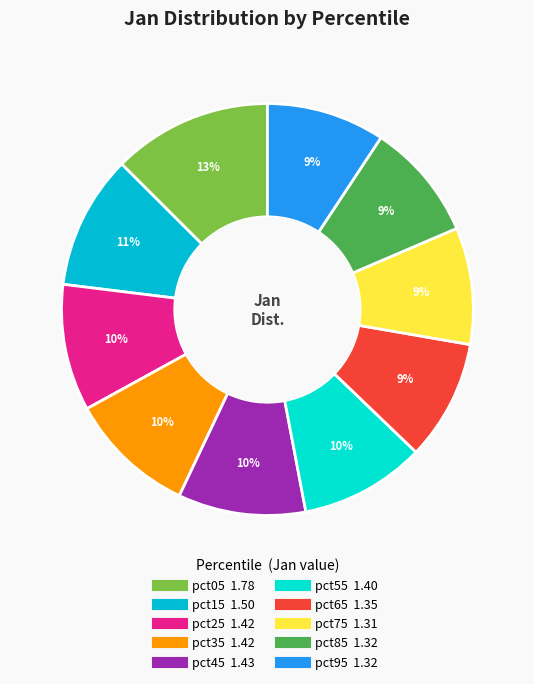

What is the largest slice in the pie chart?

pct05